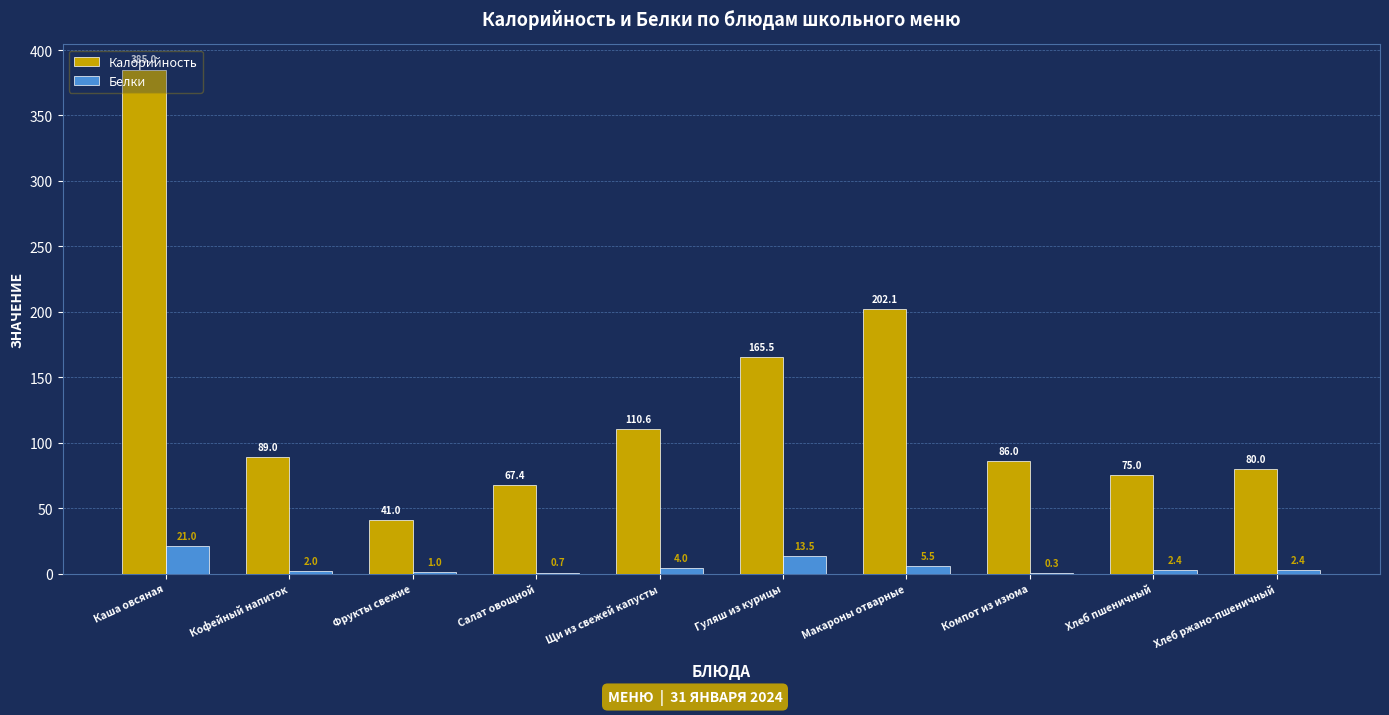

At which category does the chart reach its peak across all series?

Каша овсяная